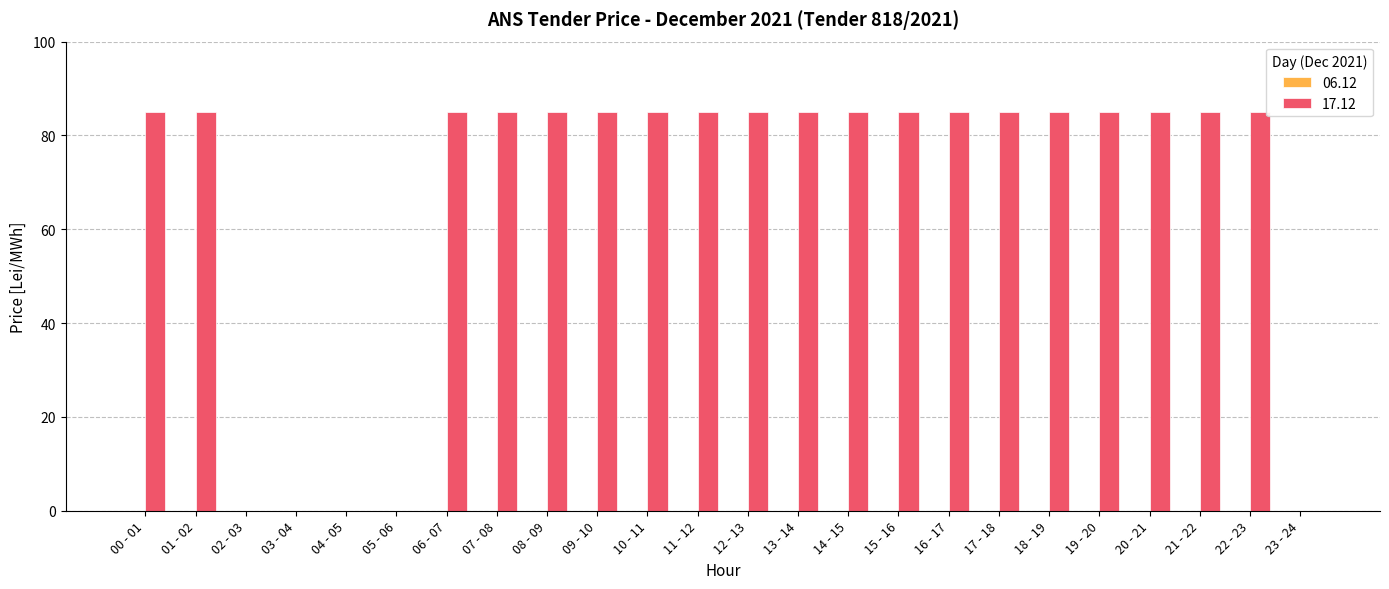

What is the maximum value shown in the chart?

85